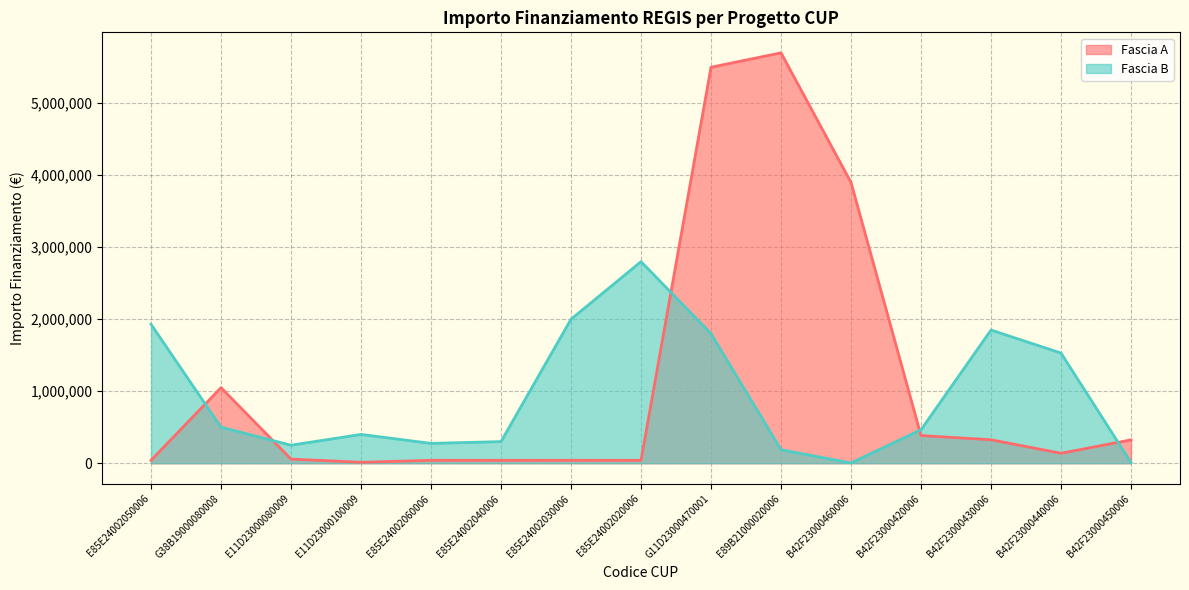

Which category has the lowest value across all series?

B42F23000460006